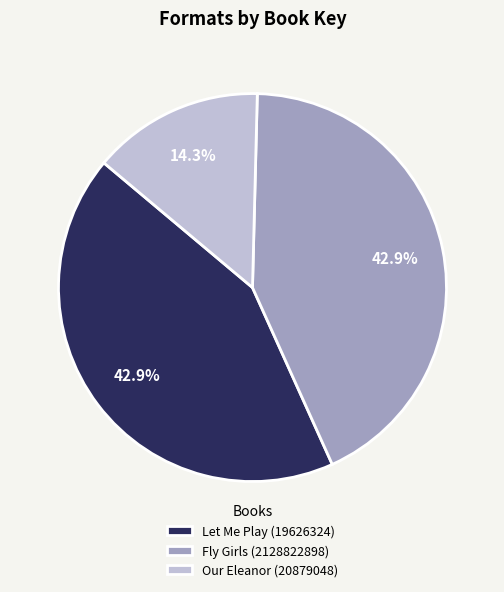

Which slice is the smallest?

Our Eleanor (20879048)